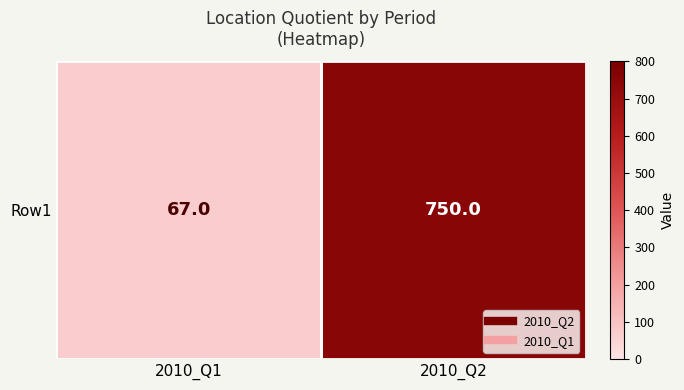

Rank the categories by value from highest to lowest.

2010_Q2, 2010_Q1